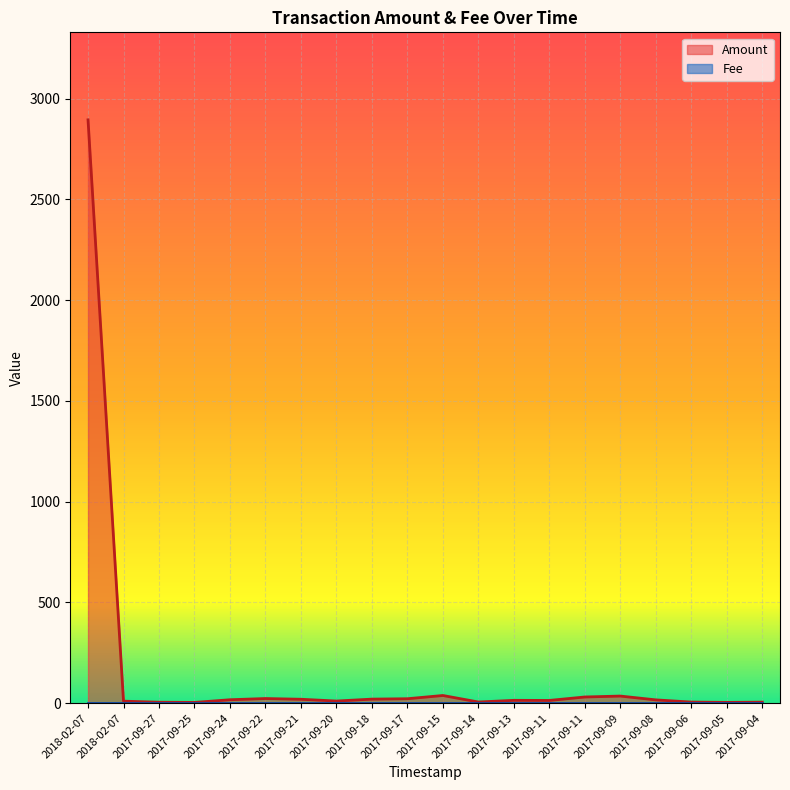

True or false: the data shows 13.6 at 2017-09-11.

True